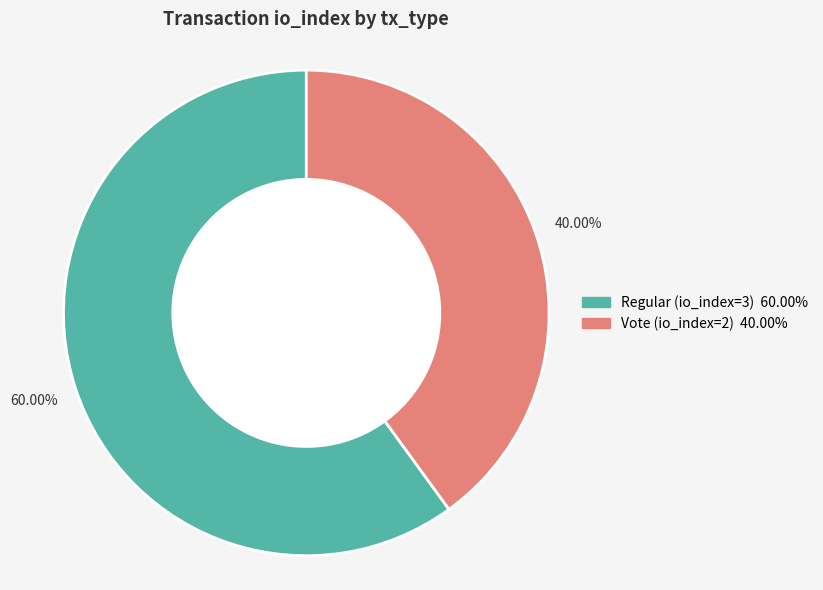

Which category has the smallest portion of the pie?

Vote (io_index=2)